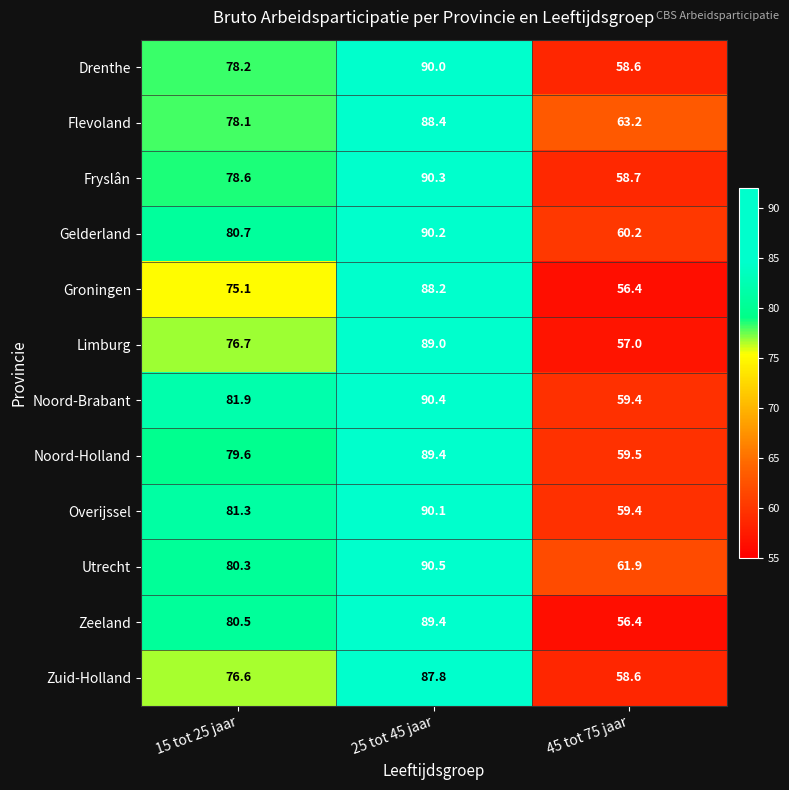

Which category has the highest value across all series?

25 tot 45 jaar